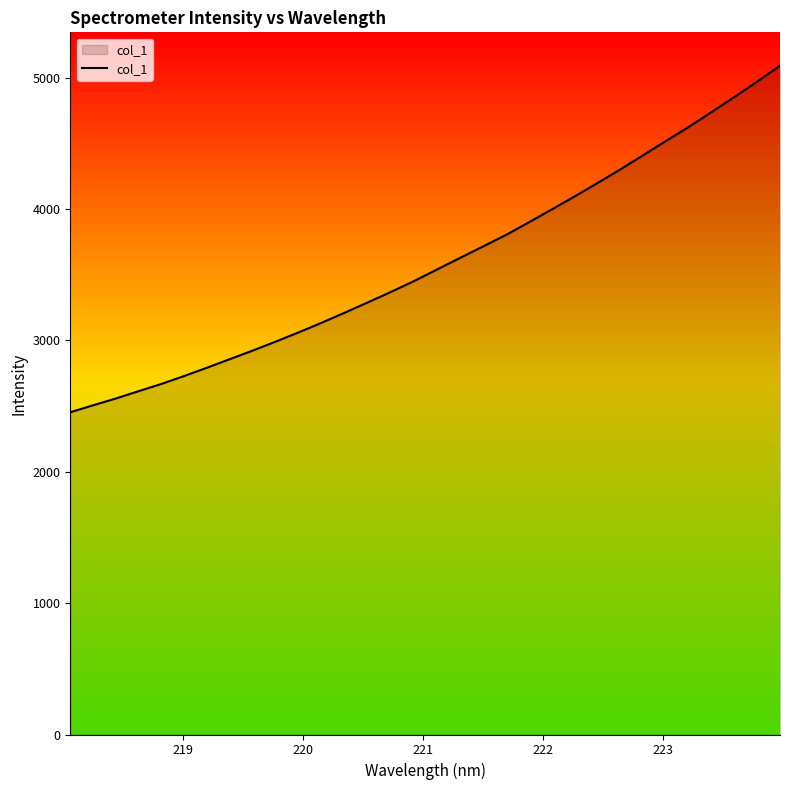

What is the difference between the maximum and minimum values?

2636.9